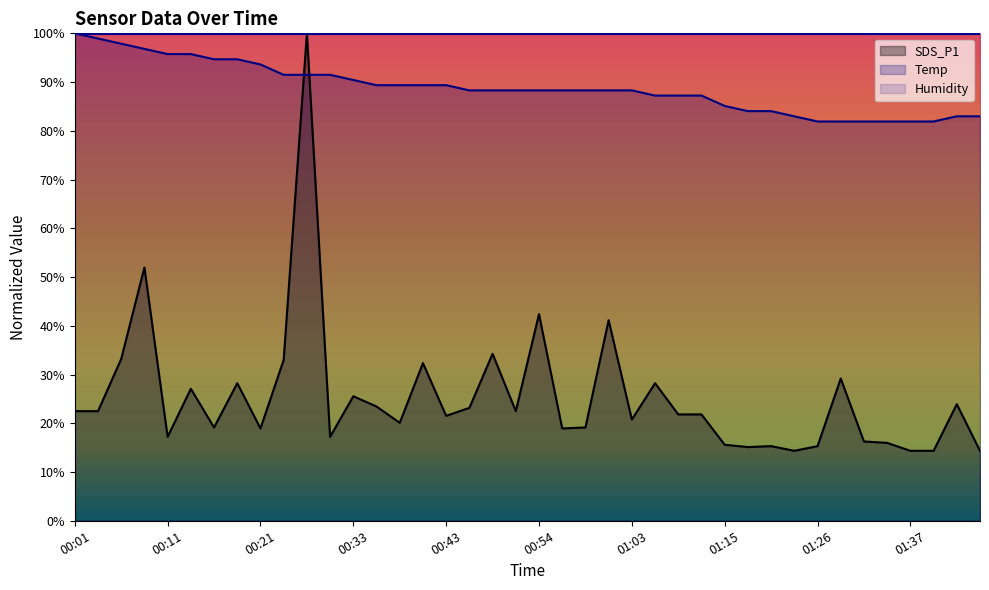

What is the sum of all SDS_P1 values?

1012.2